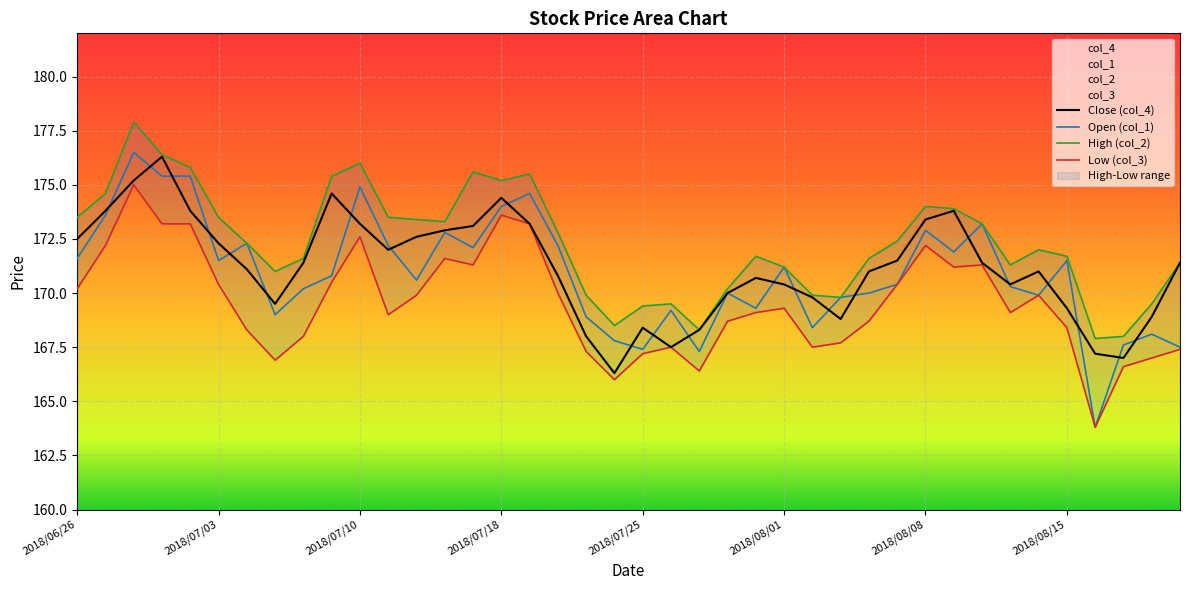

What is the maximum value shown in the chart?

177.9